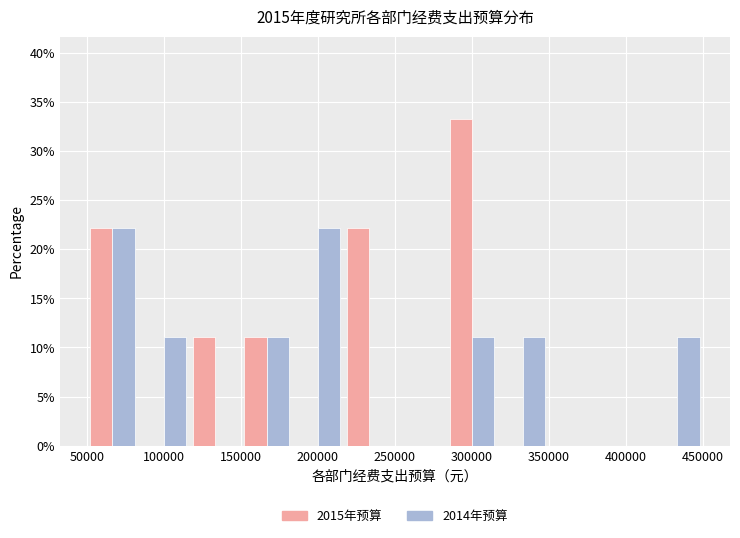

Reading left to right, transcribe this chart: for each range on the x-axis, give the height of each series' bar. Neither the bar edges nor the heights are printed on the chart, so give them approximately, as read against the axes.

50000 to 85000: 2015年预算=22.0	2014年预算=22.0
85000 to 115000: 2015年预算=0	2014年预算=11.0
115000 to 150000: 2015年预算=11.0	2014年预算=0
150000 to 185000: 2015年预算=11.0	2014年预算=11.0
185000 to 215000: 2015年预算=0	2014年预算=22.0
215000 to 250000: 2015年预算=22.0	2014年预算=0
250000 to 285000: 2015年预算=0	2014年预算=0
285000 to 315000: 2015年预算=33.5	2014年预算=11.0
315000 to 350000: 2015年预算=0	2014年预算=11.0
350000 to 385000: 2015年预算=0	2014年预算=0
385000 to 415000: 2015年预算=0	2014年预算=0
415000 to 450000: 2015年预算=0	2014年预算=11.0